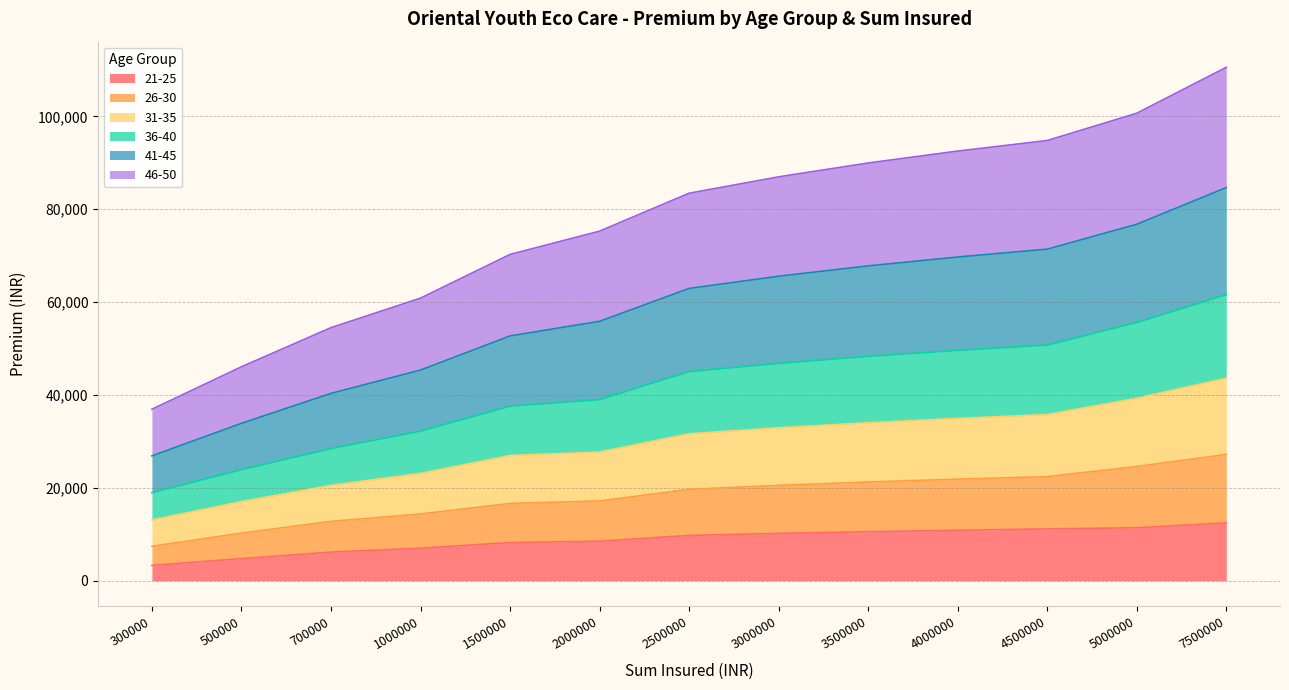

True or false: 21-25 and 36-40 cross at least once.

False